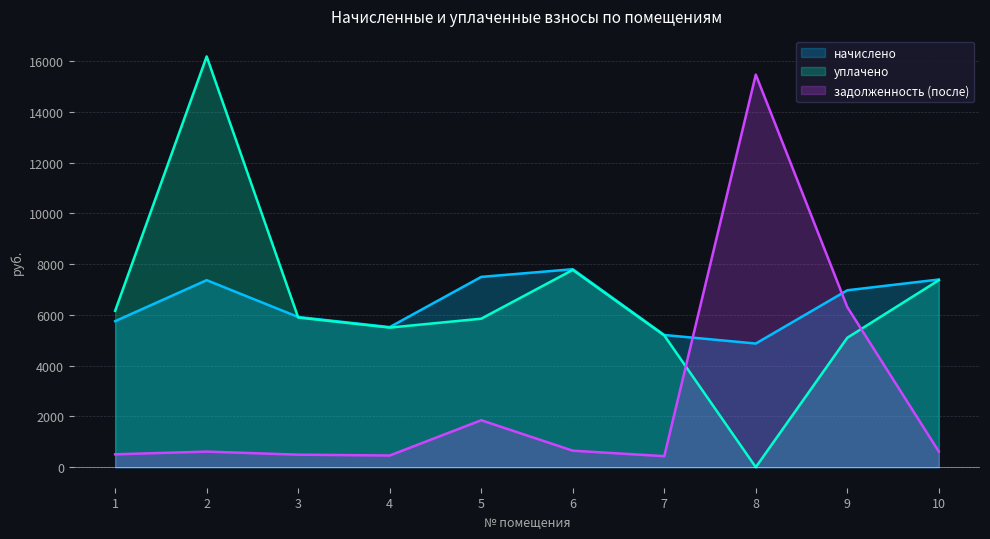

Which series has the largest range (max minus min)?

уплачено